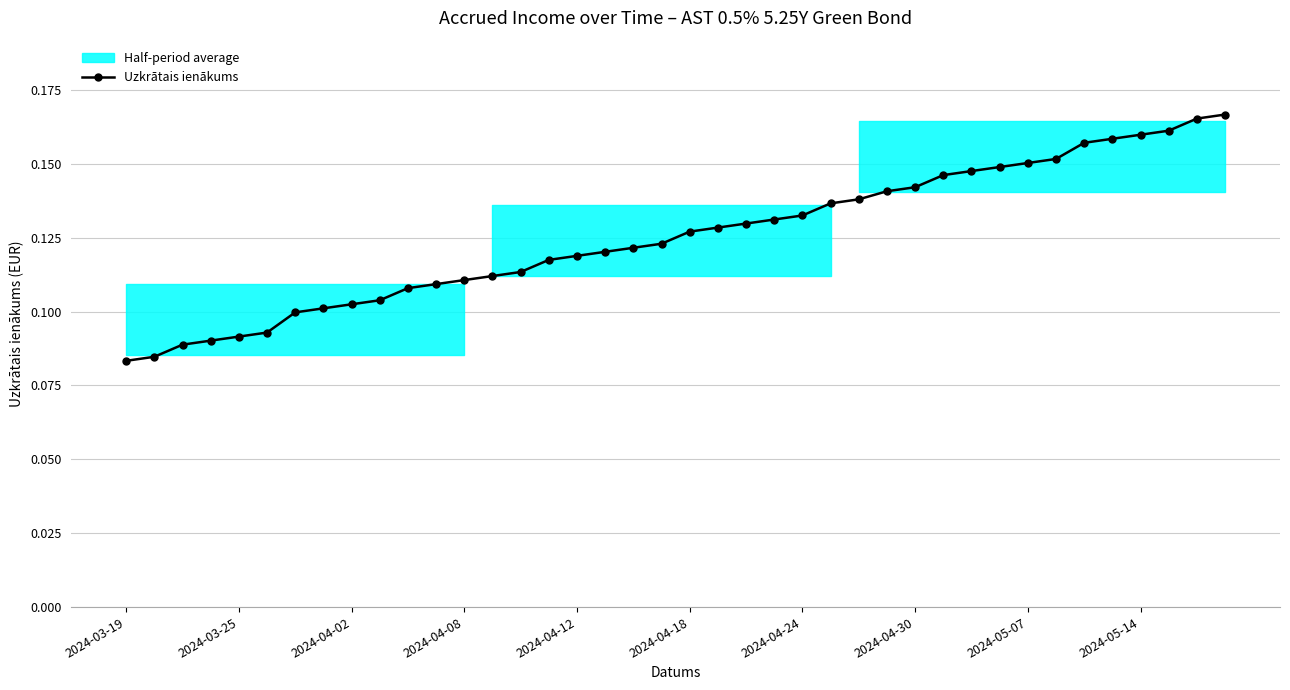

What is the difference between the maximum and minimum values?

0.1